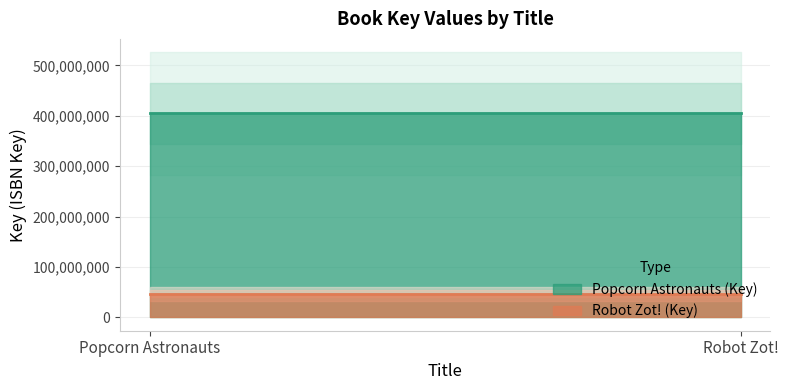

Which series has the largest range (max minus min)?

Popcorn Astronauts